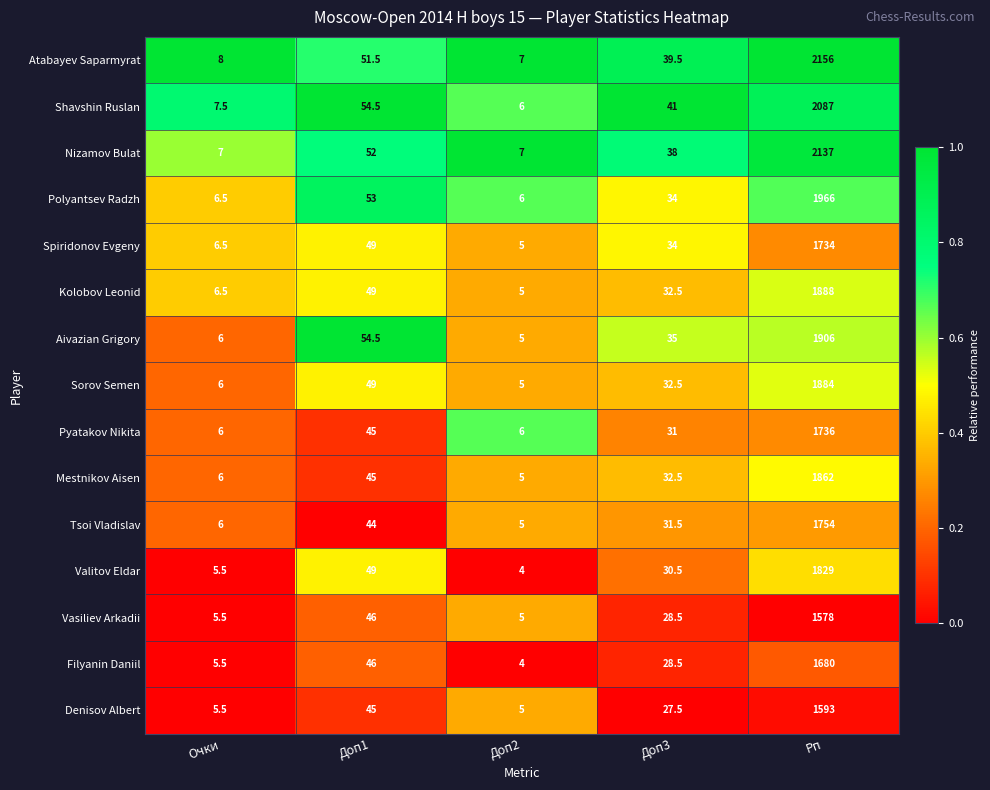

What is the spread (max minus min) of values at Очки?

2.5